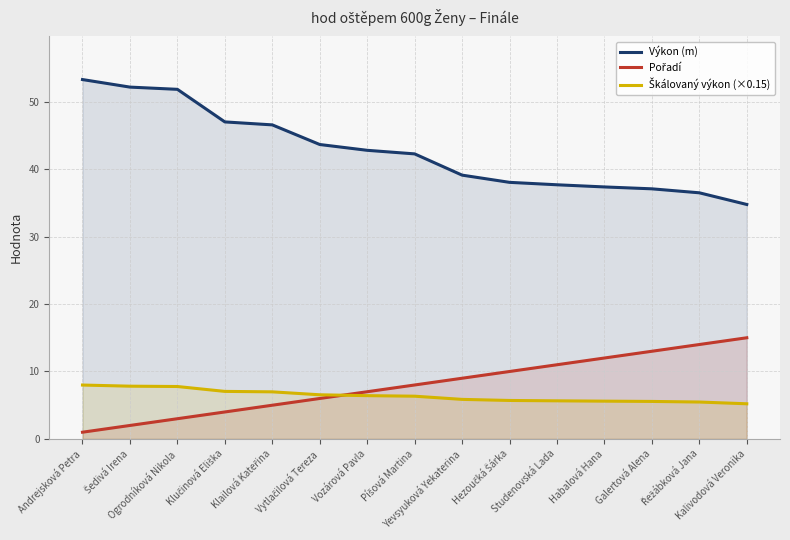

What is the minimum value for Škálovaný výkon (×0.15)?

5.2